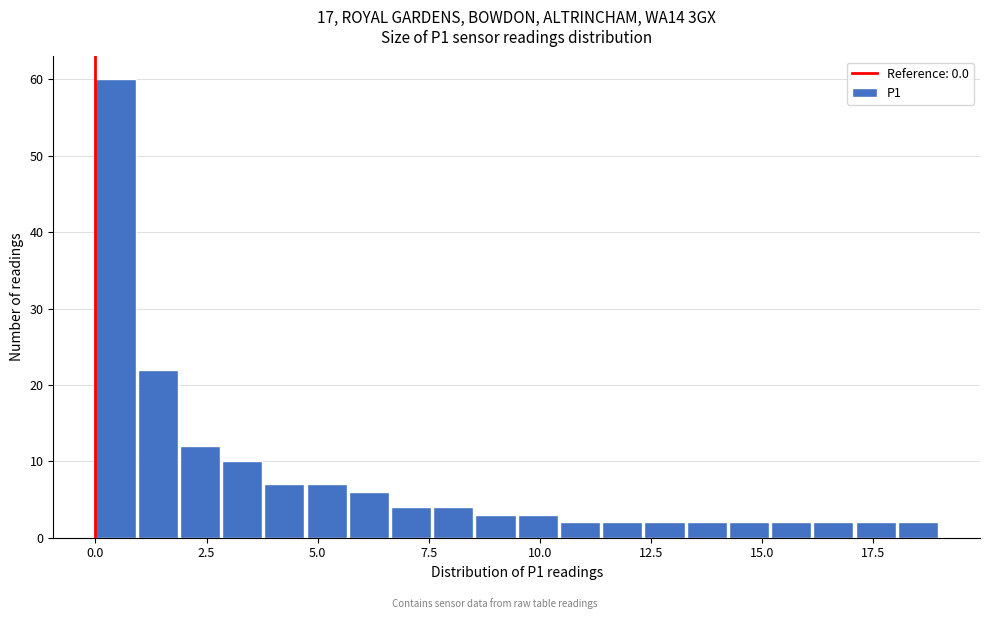

Around what value on the x-axis is the tallest bar? Give the approximate position of its centre, as read against the axis.

0.5